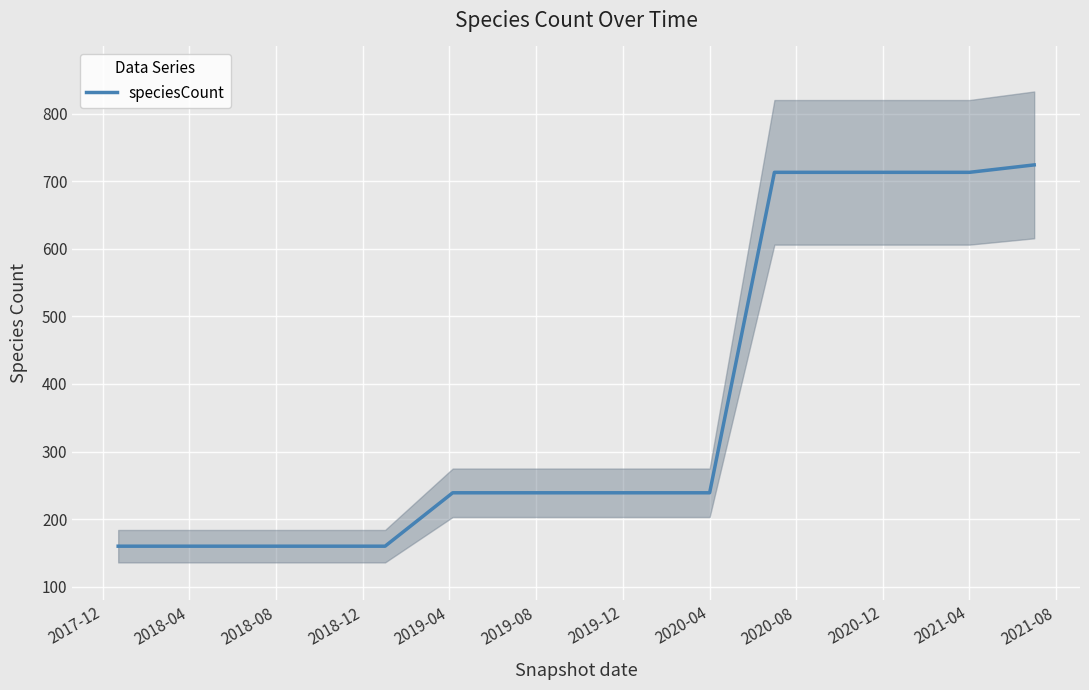

Does the chart display data point markers on the line(s)?

No